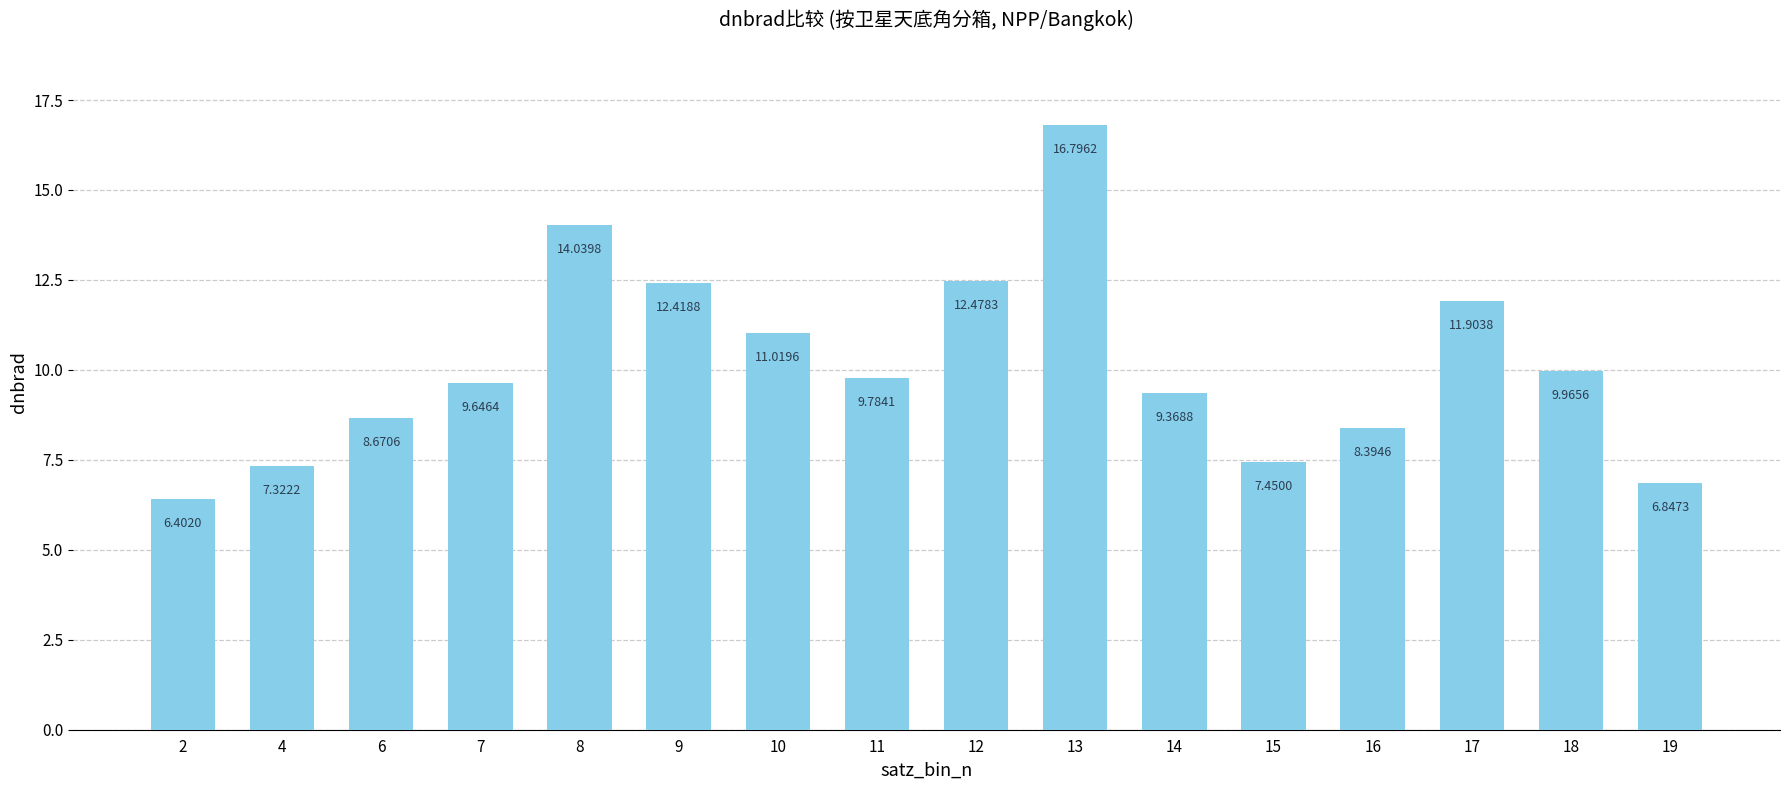

List the labels in order of value, smallest first.

2, 19, 4, 15, 16, 6, 14, 7, 11, 18, 10, 17, 9, 12, 8, 13